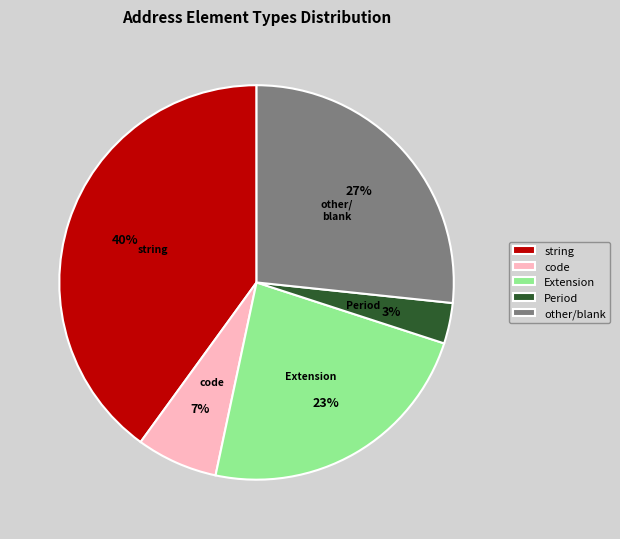

Which has a higher value, string or other/blank?

string